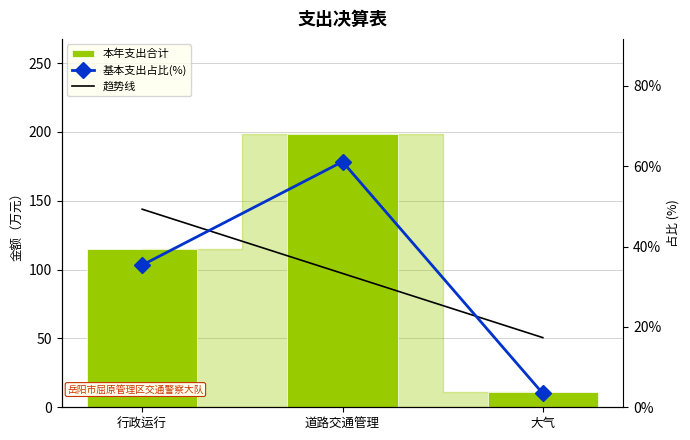

List the series in order of their peak value, highest first.

本年支出合计, 基本支出占比(%), 趋势线